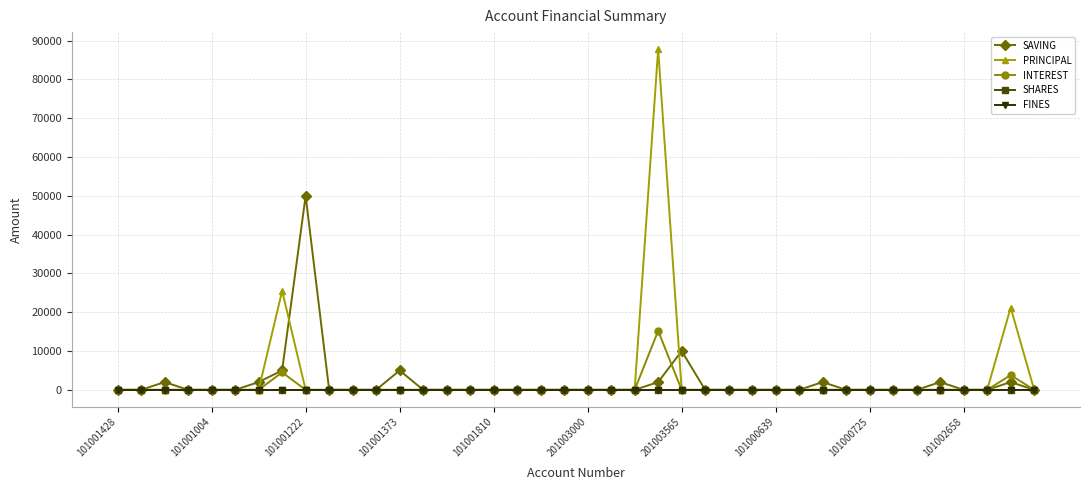

Does the chart have visible grid lines?

Yes